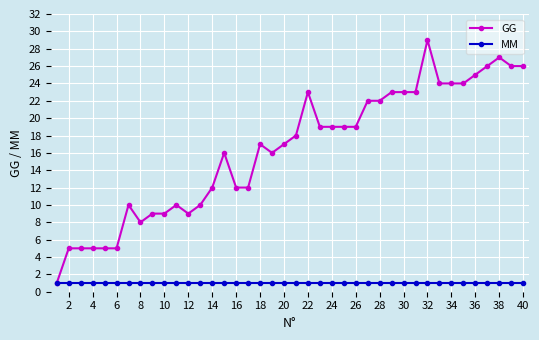

What is the value of the GG point at the 35th from the left?

24